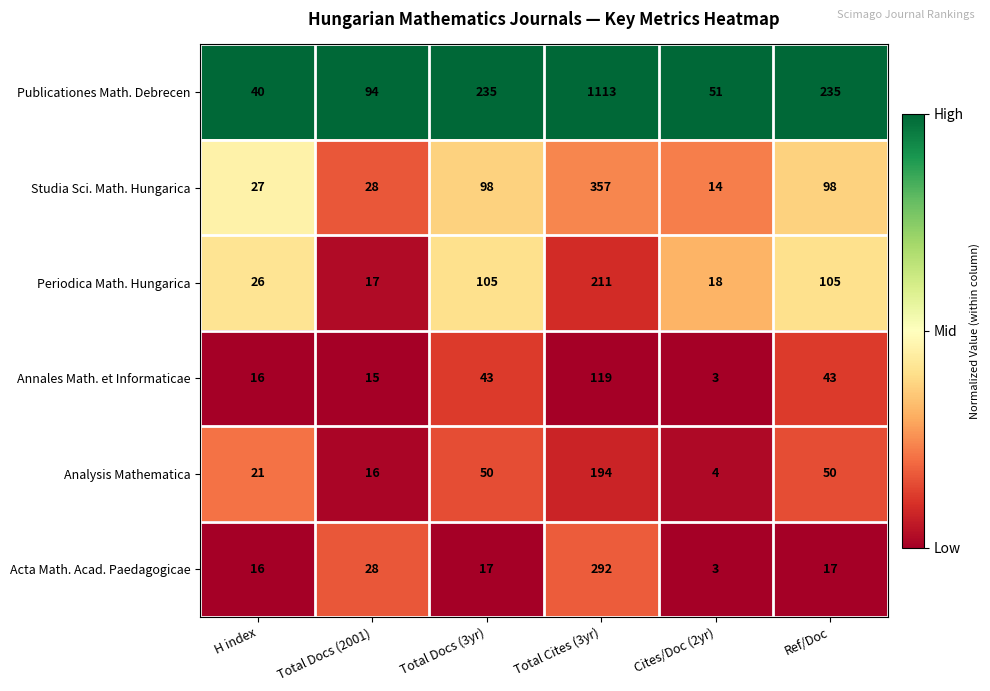

At how many categories does at least one series exceed 218?

3